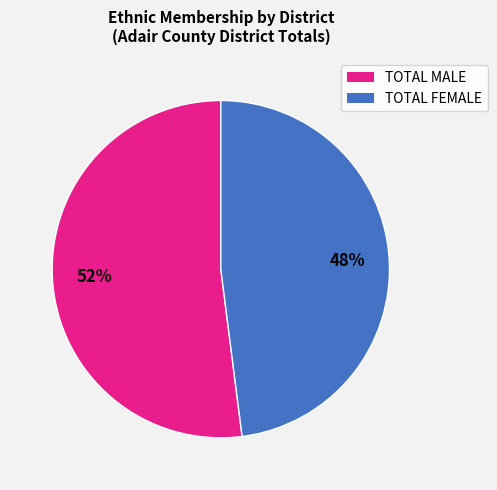

How many slices are in this pie chart?

2